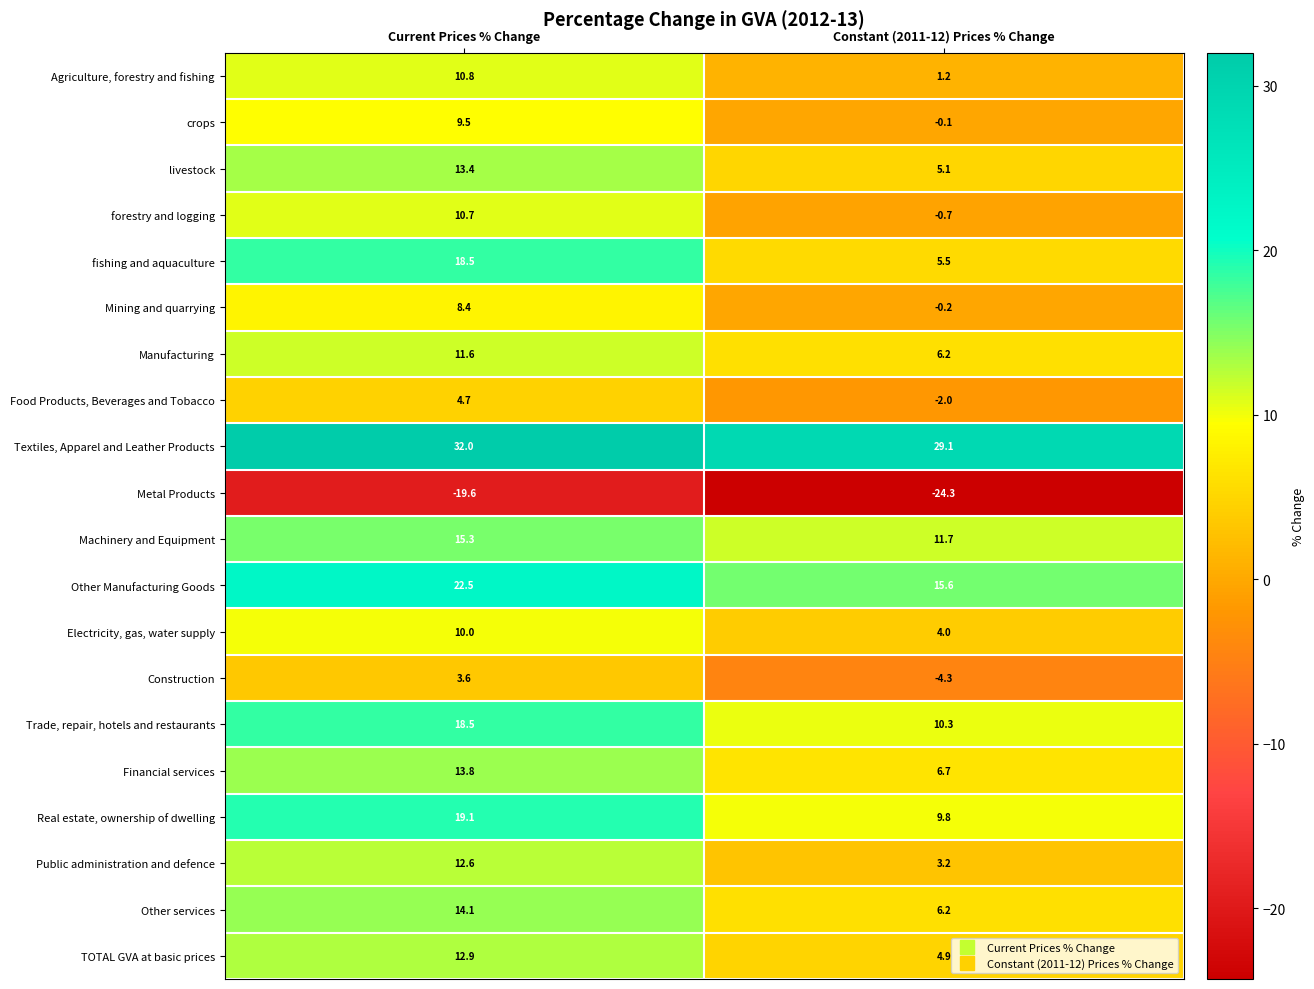

What is the difference between the Machinery and Equipment values at Constant (2011-12) Prices % Change and Current Prices % Change?

3.6